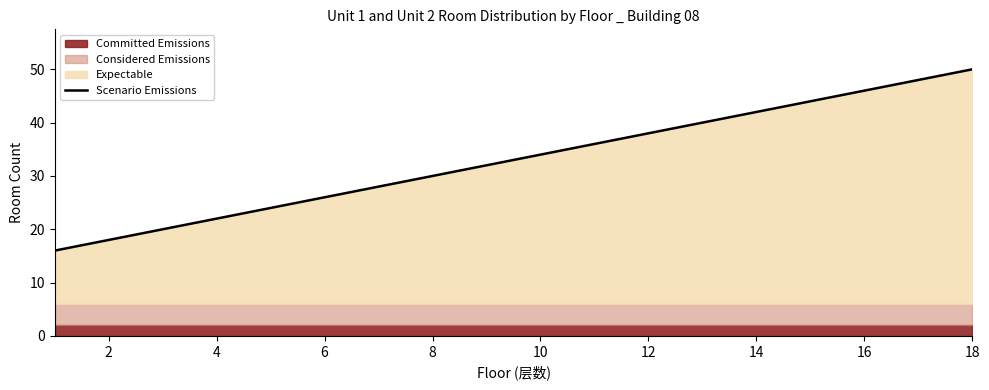

Is it true that Scenario Emissions equals 16 at 14?

False